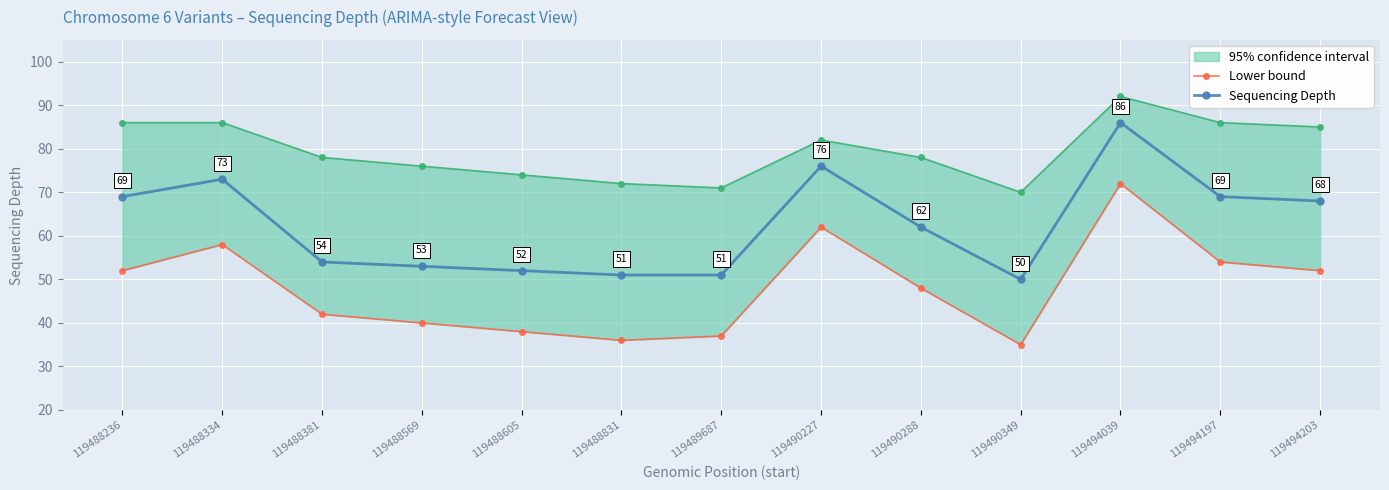

Which series changed the most between 119490349 and 119494039?

Lower bound